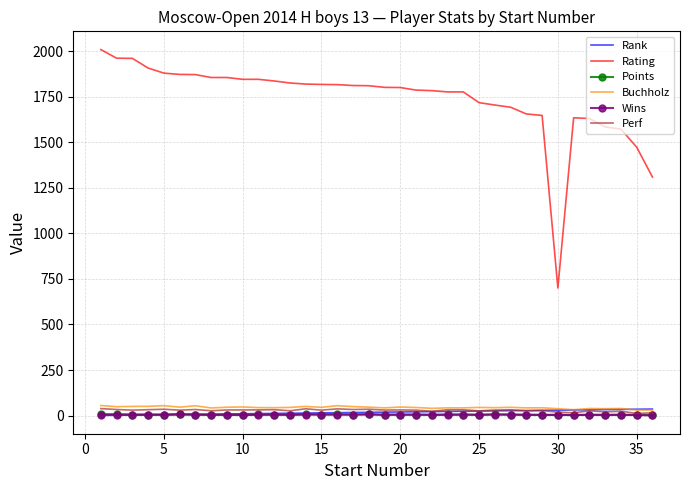

Which series has the widest spread of values?

Rating